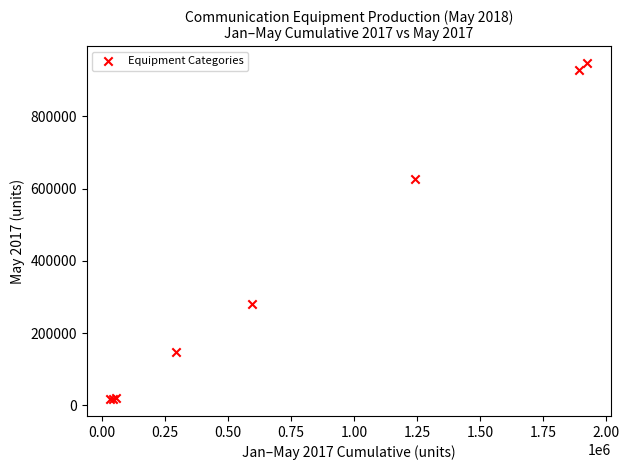

What Y value in the scatter plot is closest to 482288?

627836